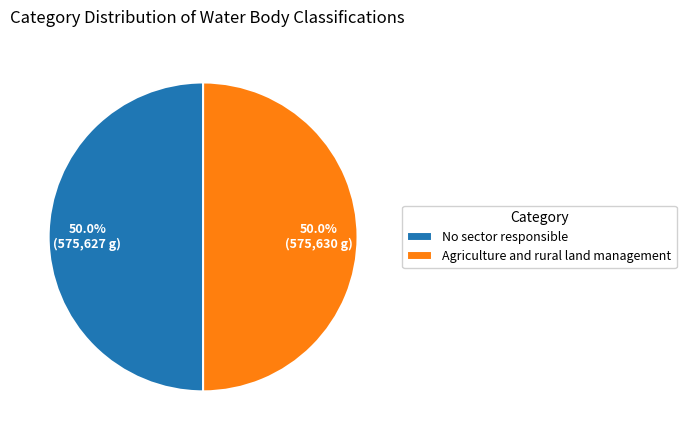

What is the ratio of the value at Agriculture and rural land management to the value at No sector responsible?

1.0